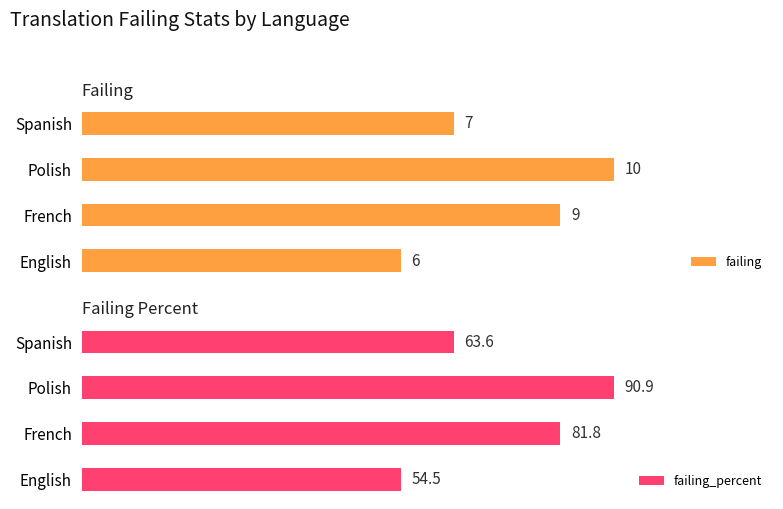

Reading left to right, transcribe all the data shown in this chart.

failing: 6.0	9.0	10.0	7.0
failing_percent: 54.5	81.8	90.9	63.6